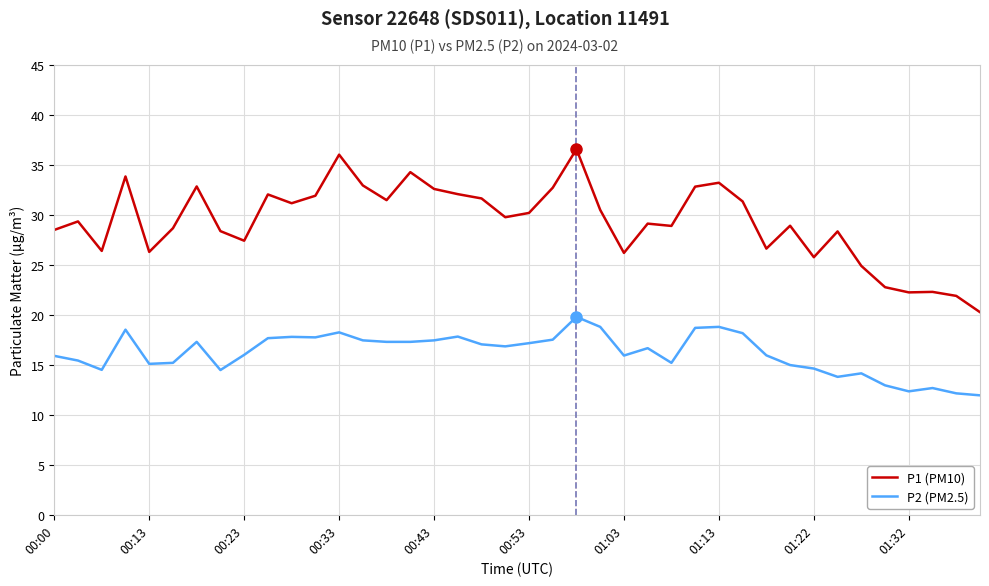

What is the maximum value for P1 (PM10)?

36.6